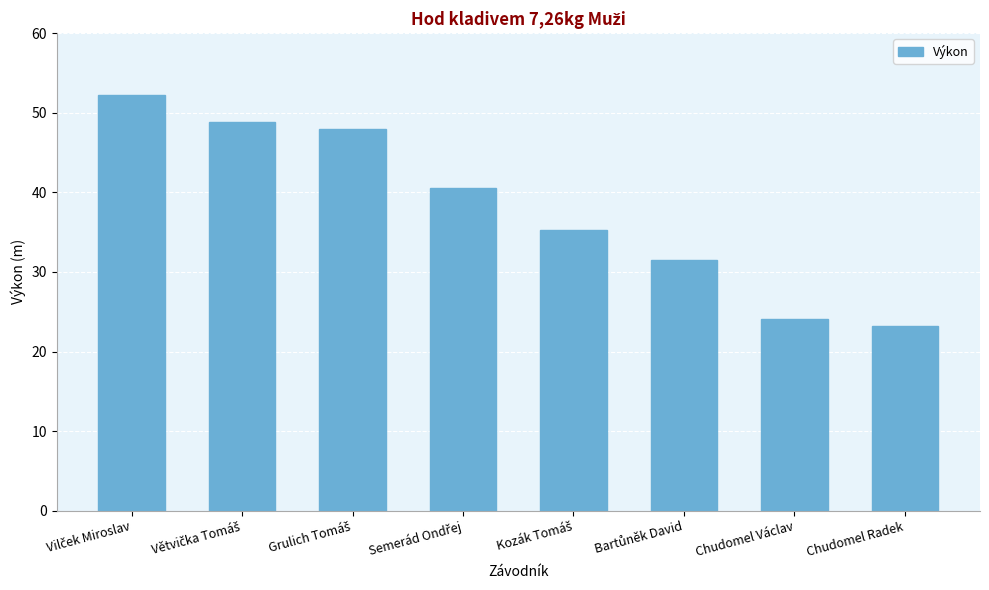

What is the difference between the second highest and second lowest values?

24.7